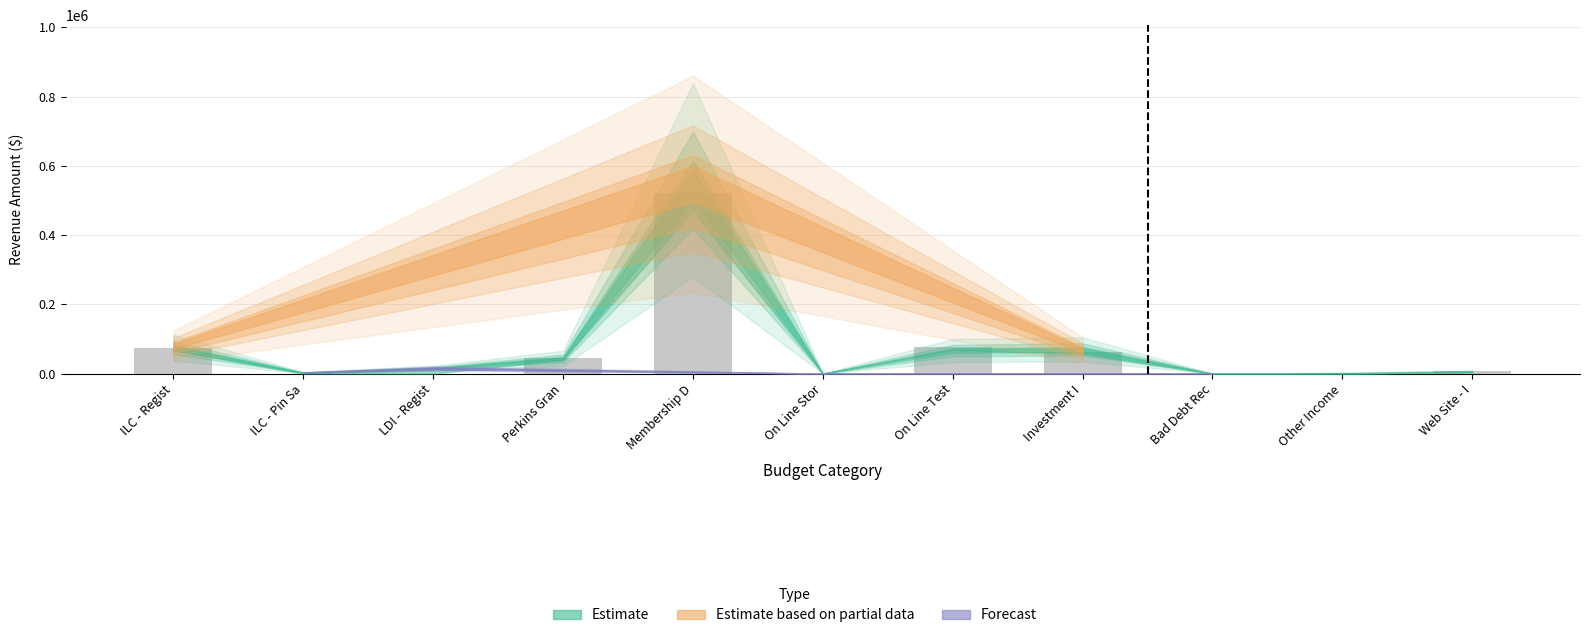

The value at Investment I is 113948.9. True or false?

False